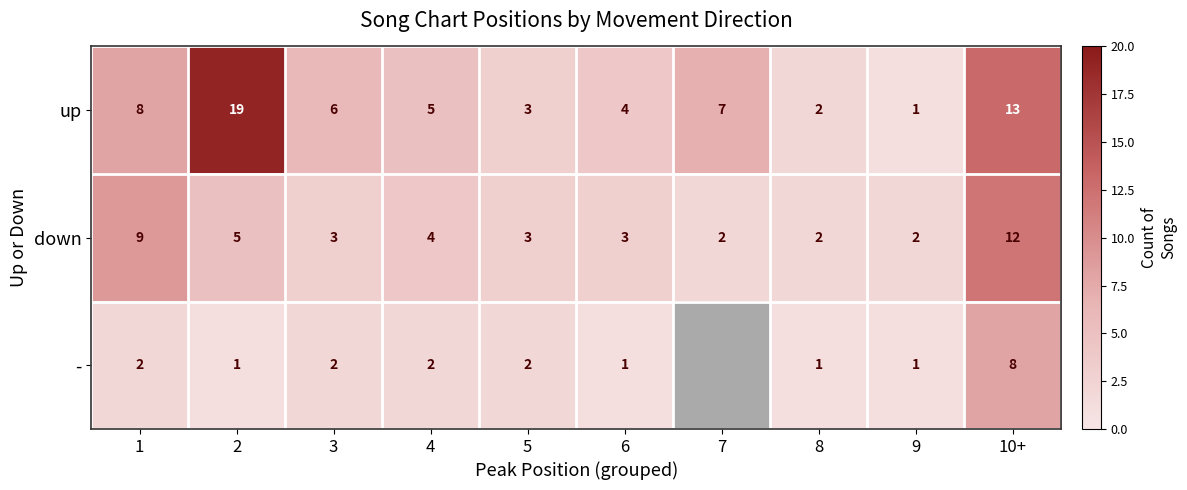

What is the minimum value shown in the chart?

1.0